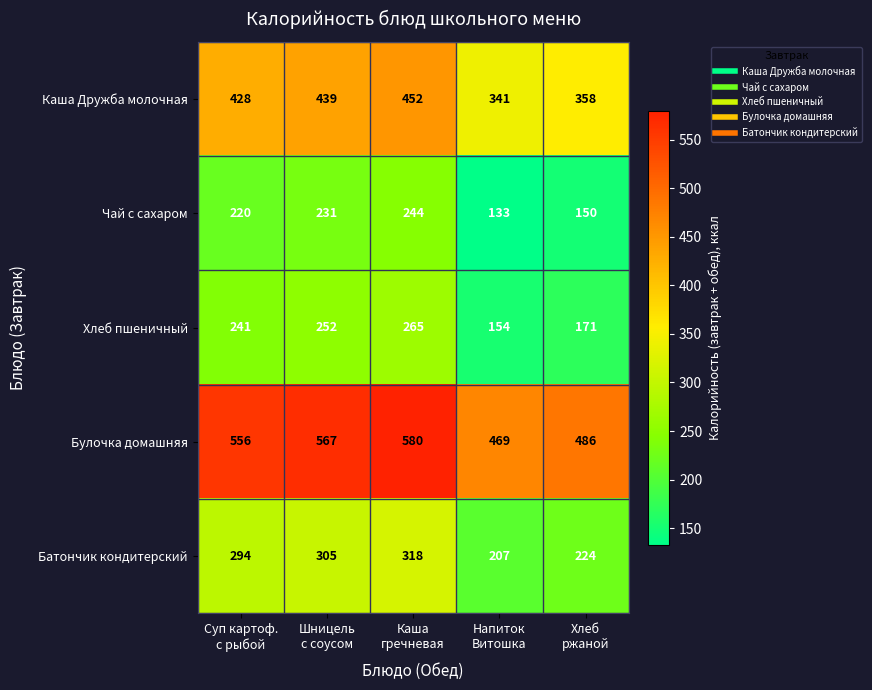

What is the minimum value for Чай с сахаром?

133